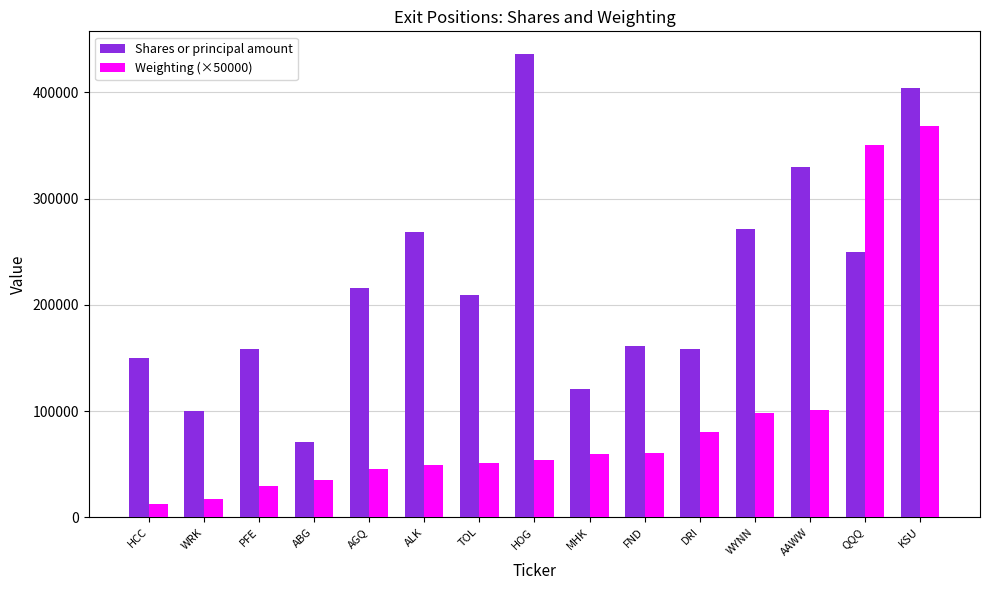

What is the approximate value of Shares or principal amount at FND?

161012.0